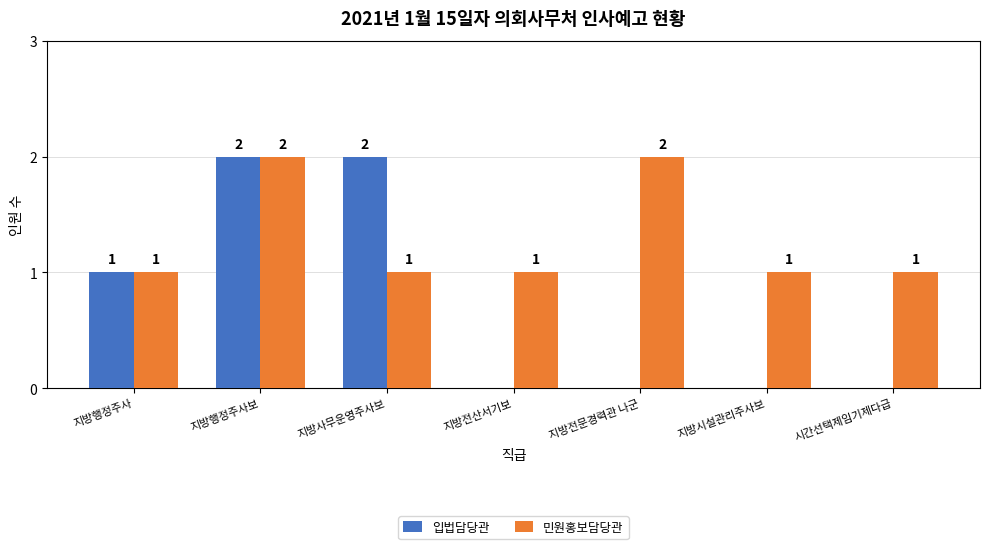

Count the 민원홍보담당관 values in the range 1 to 2.

7